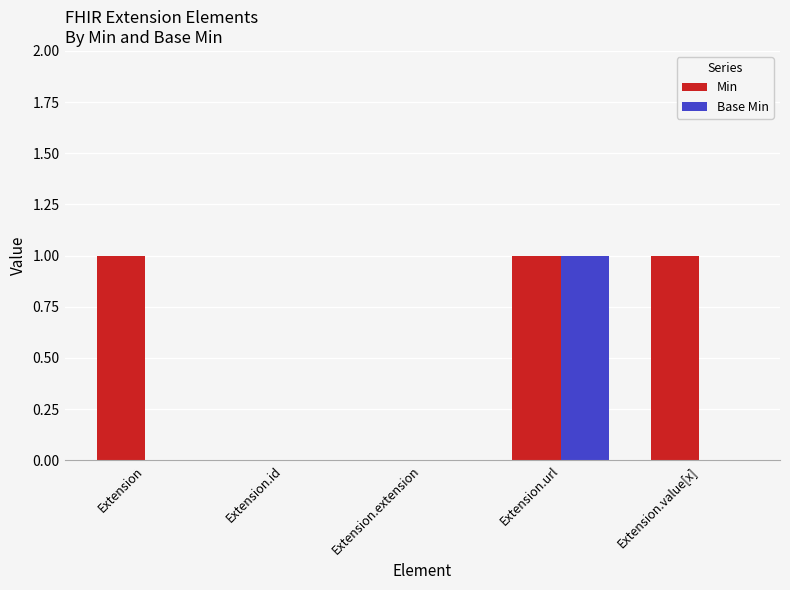

What is the greatest value displayed?

1